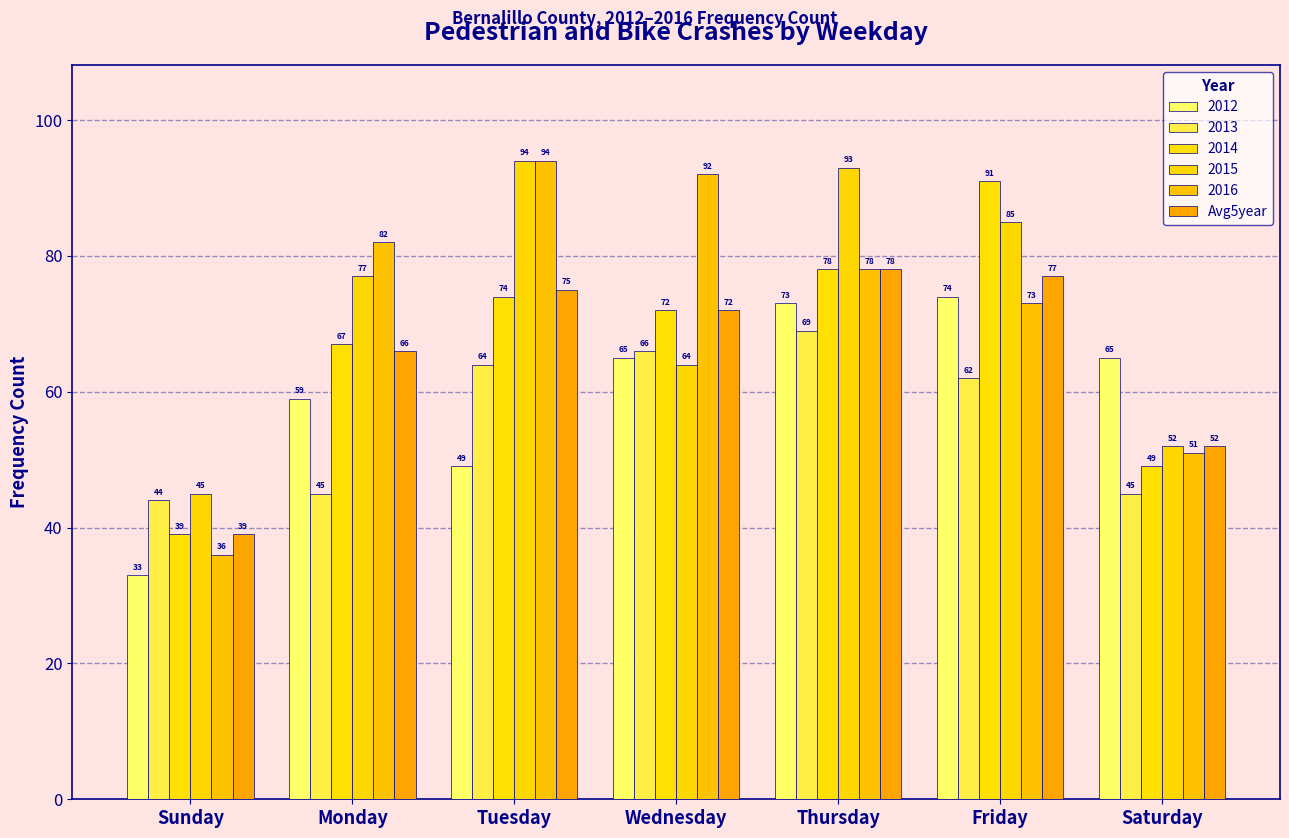

What is the maximum value shown in the chart?

94